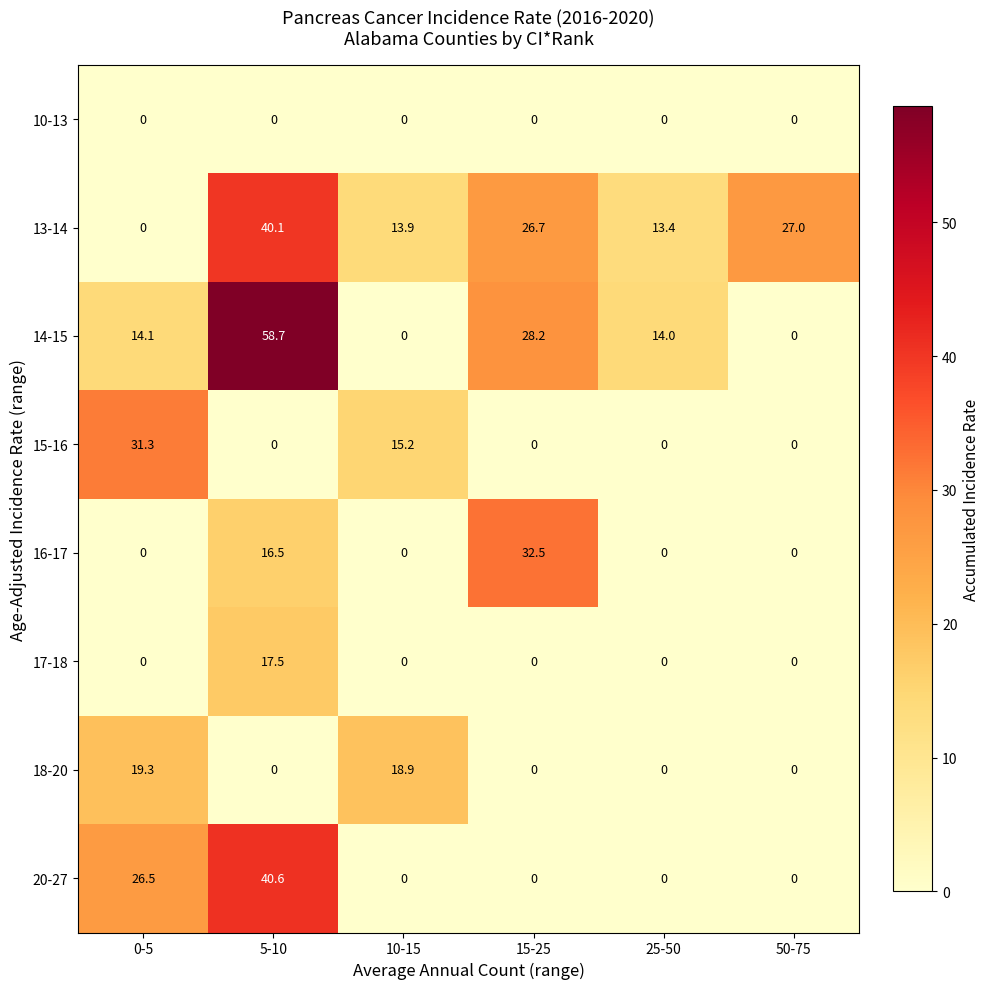

What is the sum of all 18-20 values?

38.2